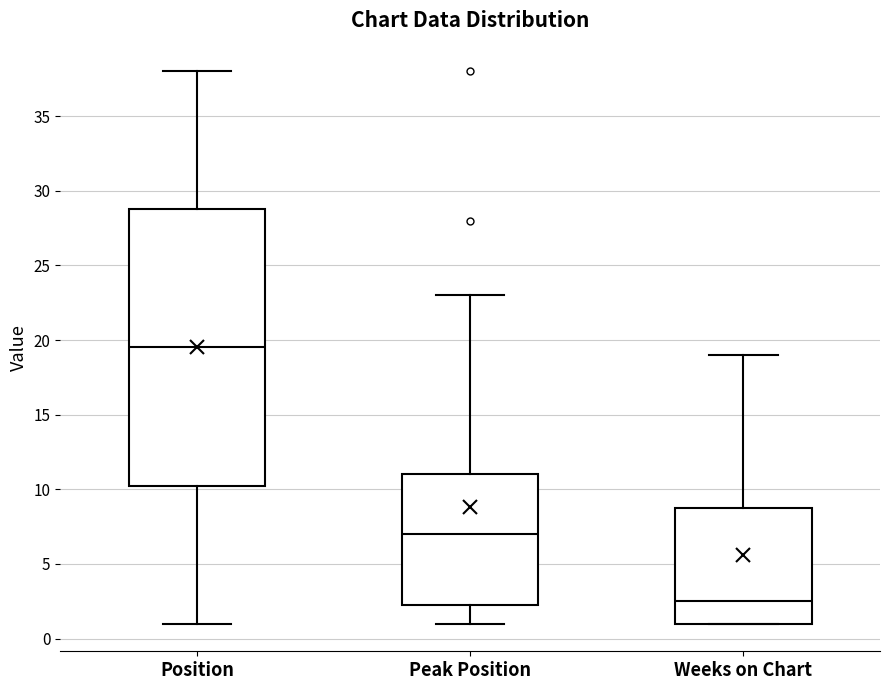

Where is the lower edge of the box for Position on the y-axis? The values are not printed on the chart, so give them approximately, as read against the axis.

10.5